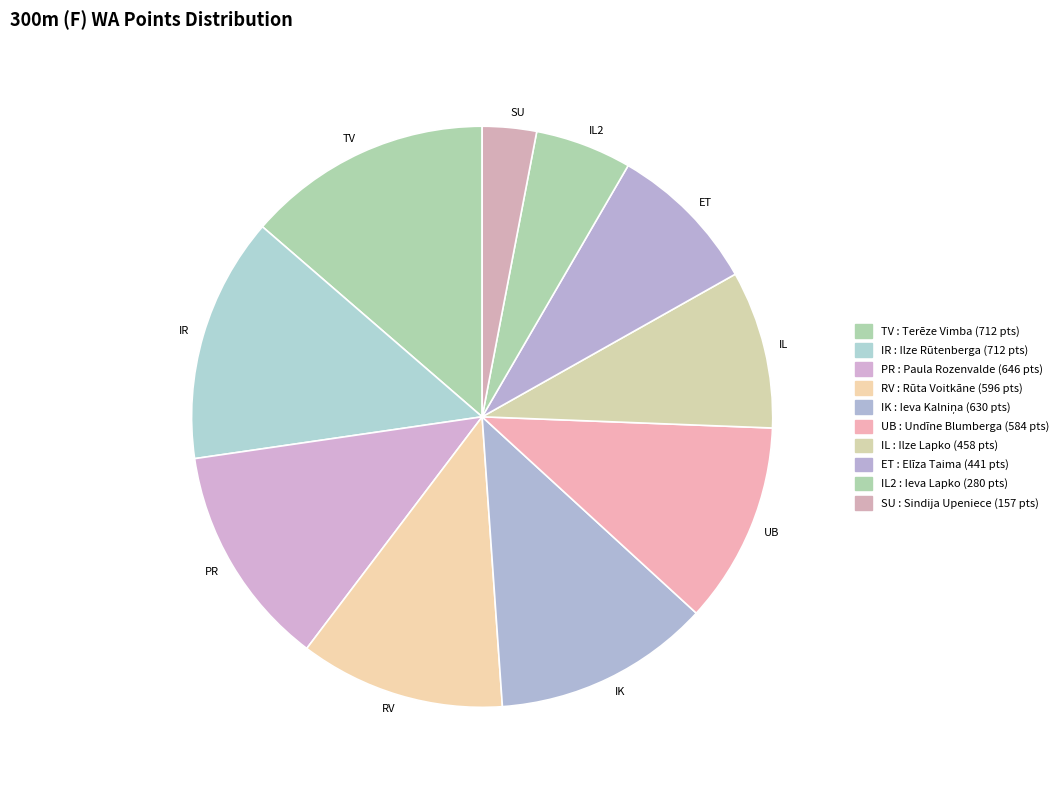

What is the ratio of the value at SU to the value at RV?

0.3